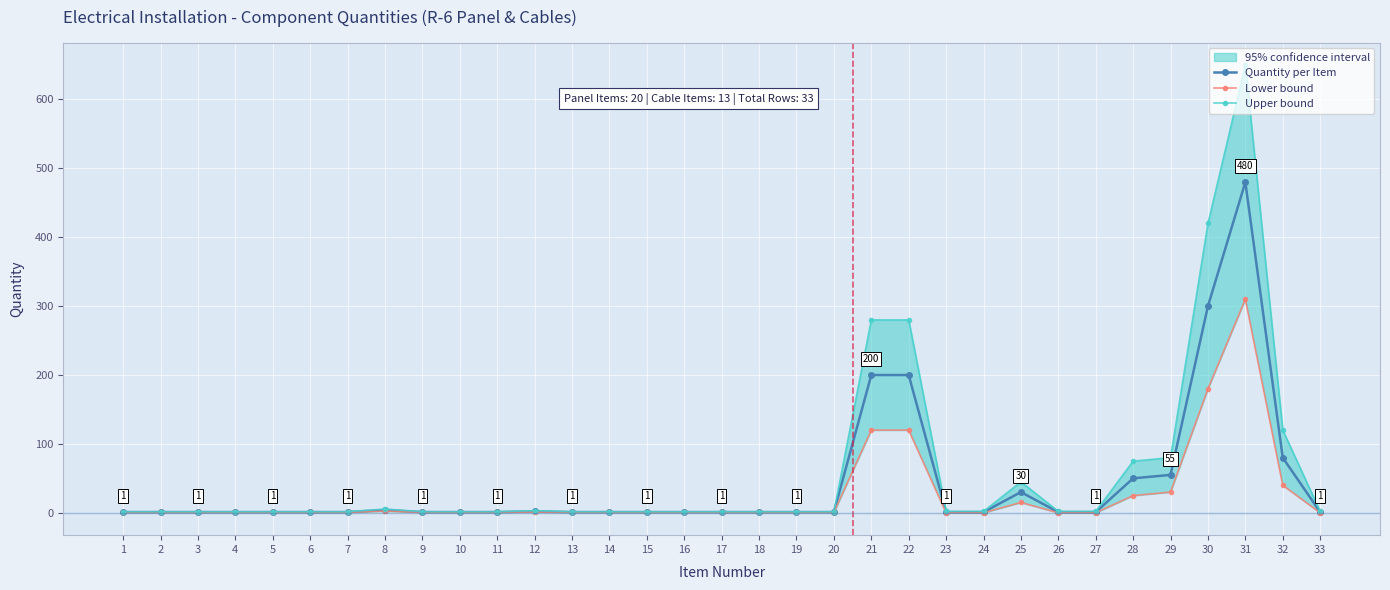

How many interior local peaks does the Lower bound series have?

4